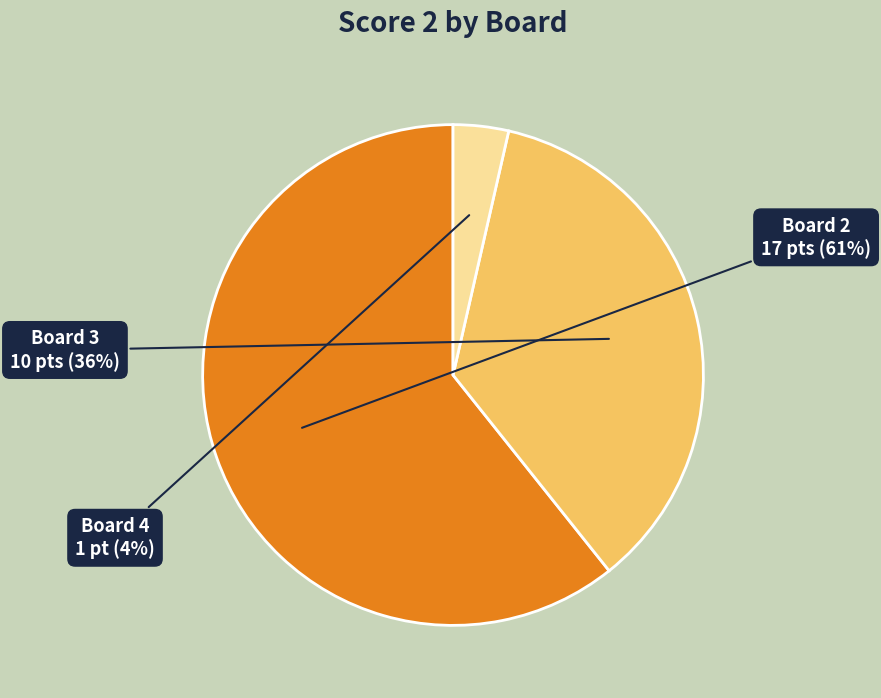

How many segments does this pie chart have?

3